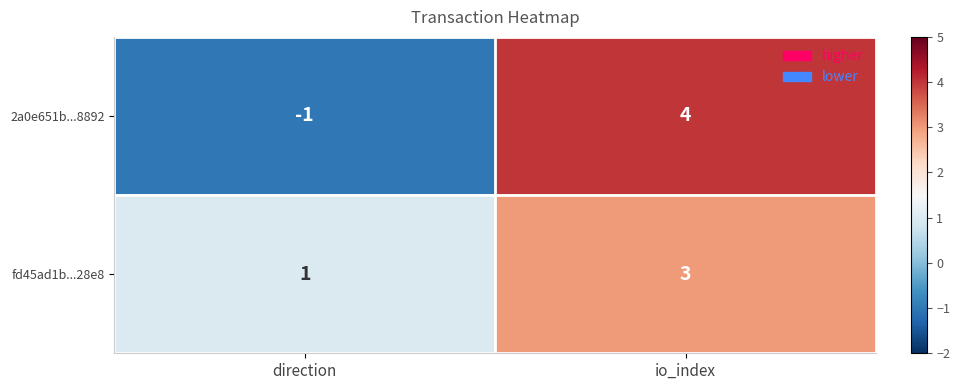

At which label is 2a0e651b...8892 closest to 1?

direction